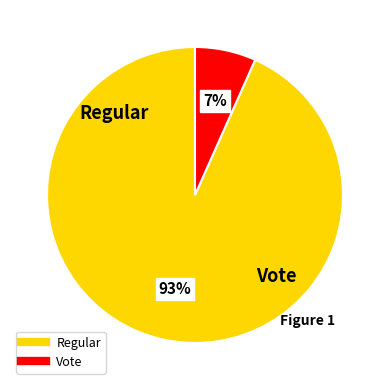

Between Vote and Regular, which is larger?

Regular